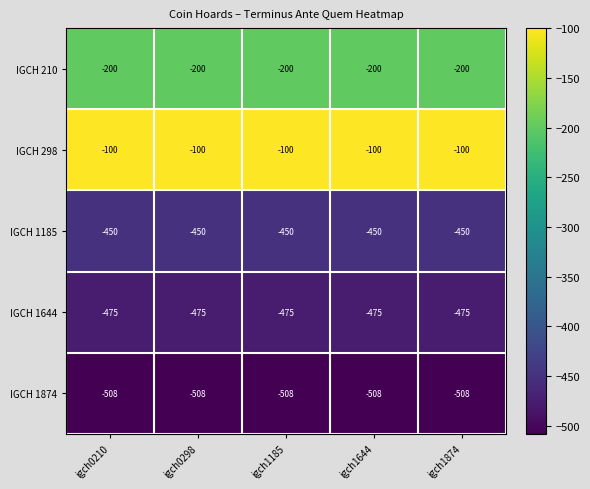

The value of IGCH 1874 at igch0210 is -337. True or false?

False